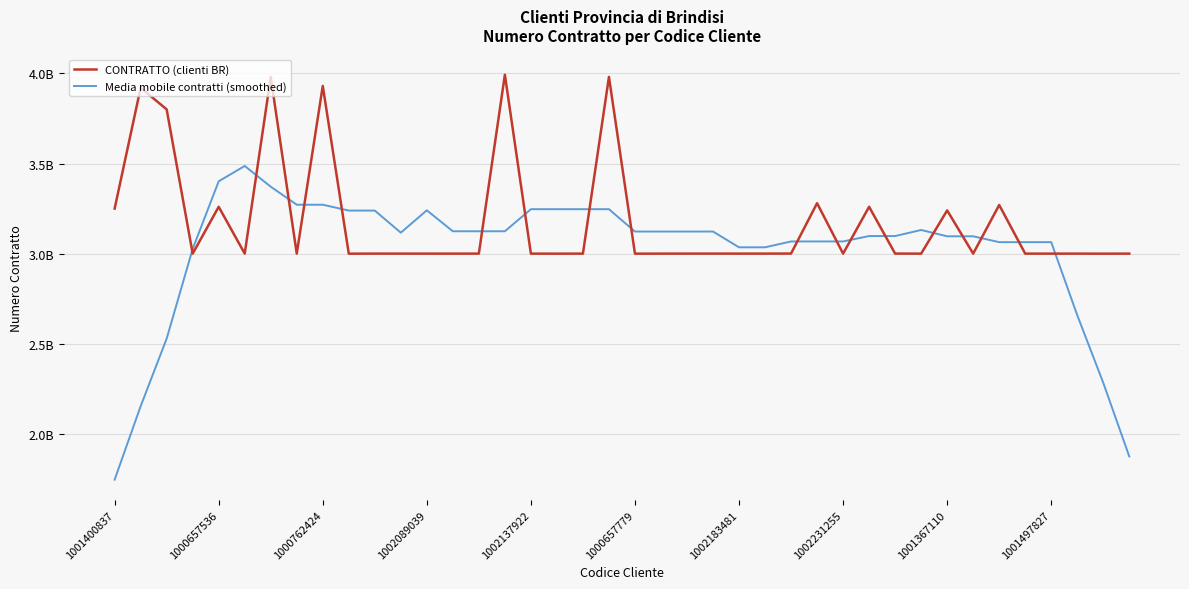

List the series in order of their peak value, lowest first.

Media mobile contratti (smoothed), CONTRATTO (clienti BR)